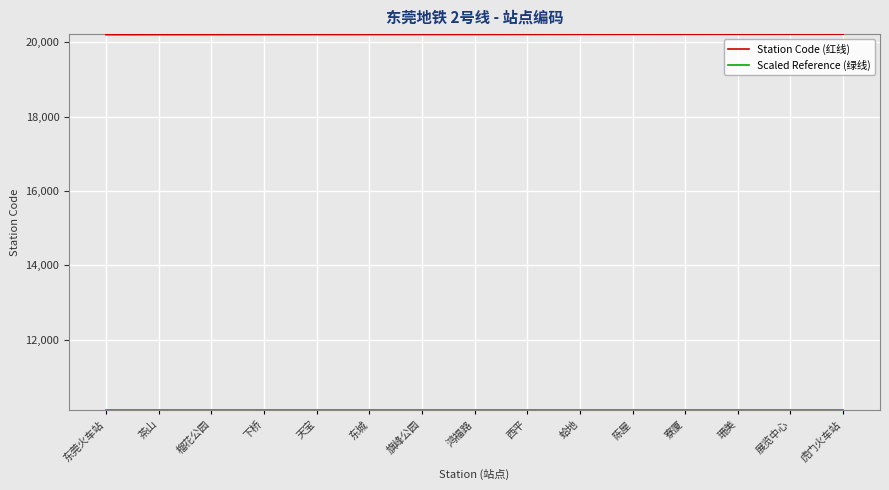

Which series has the largest total across all categories?

Station Code (红线)